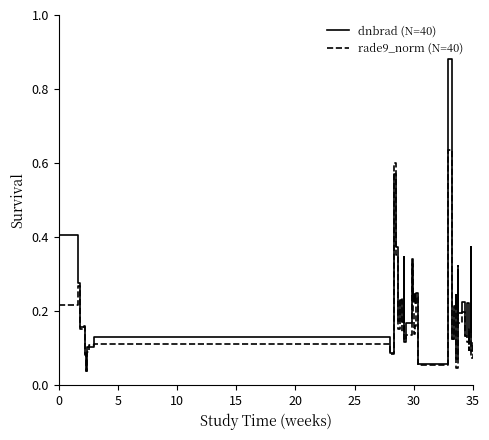

How many categories are shown in the chart?

40